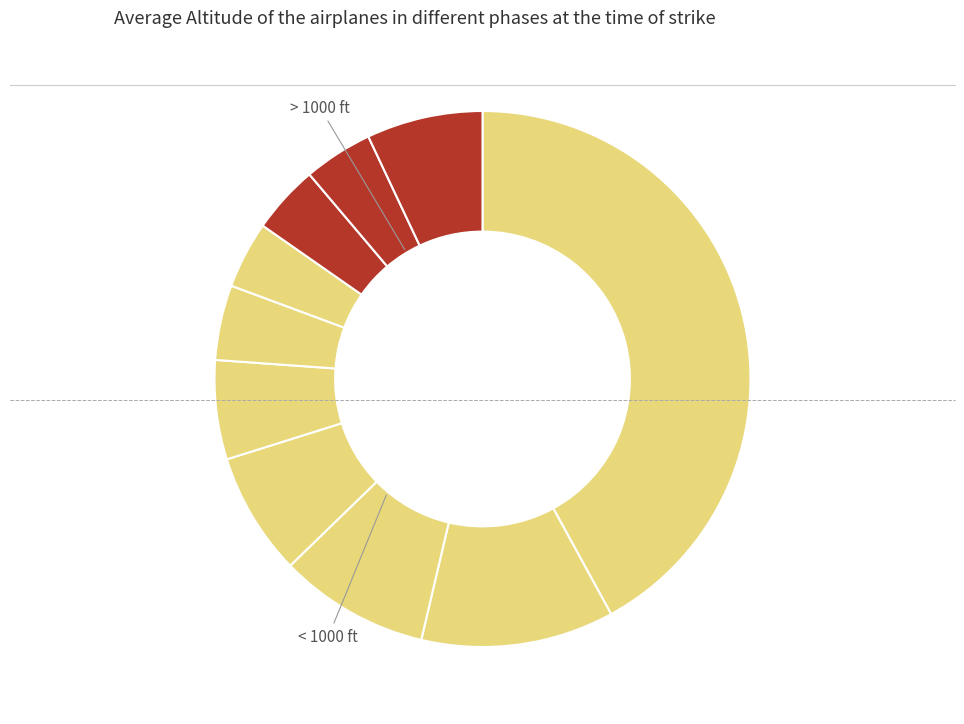

Count the number of slices in the pie.

10